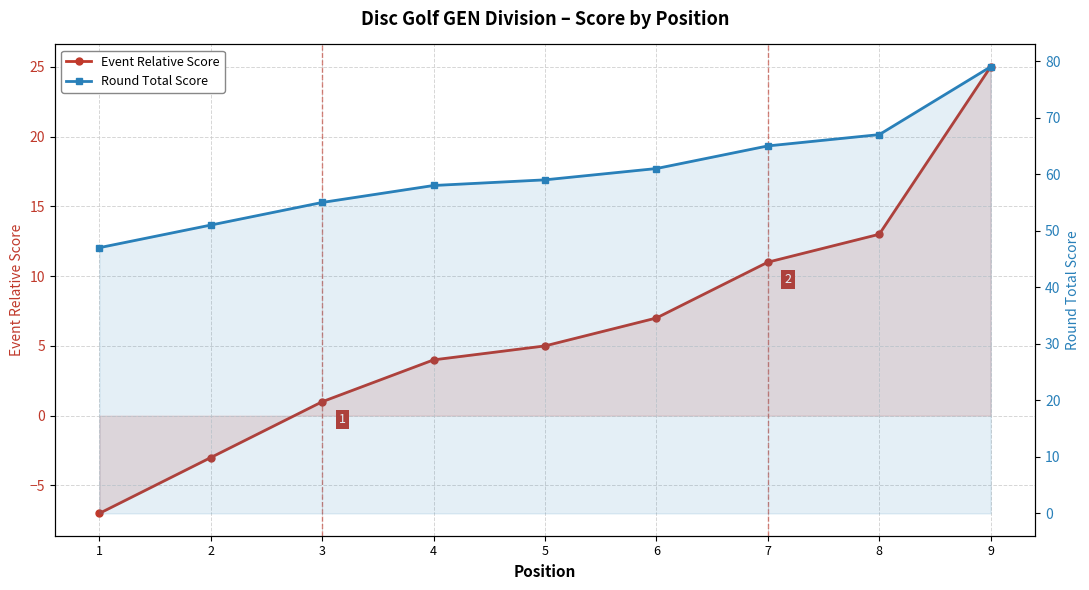

What is the average value of the Event Relative Score series?

6